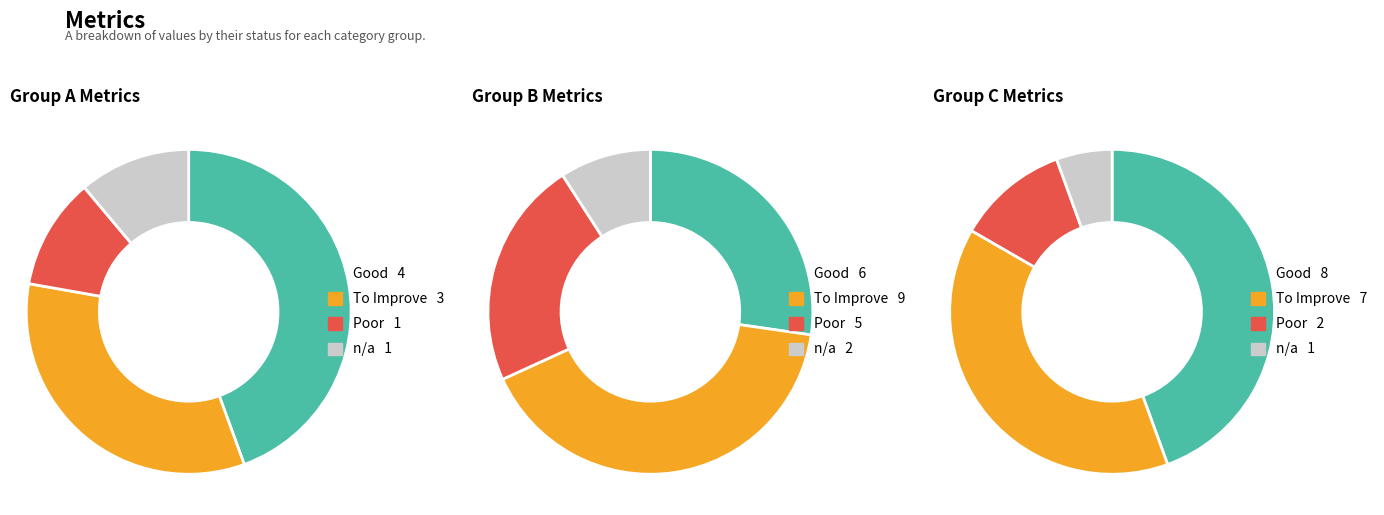

Does any single category account for the majority?

No